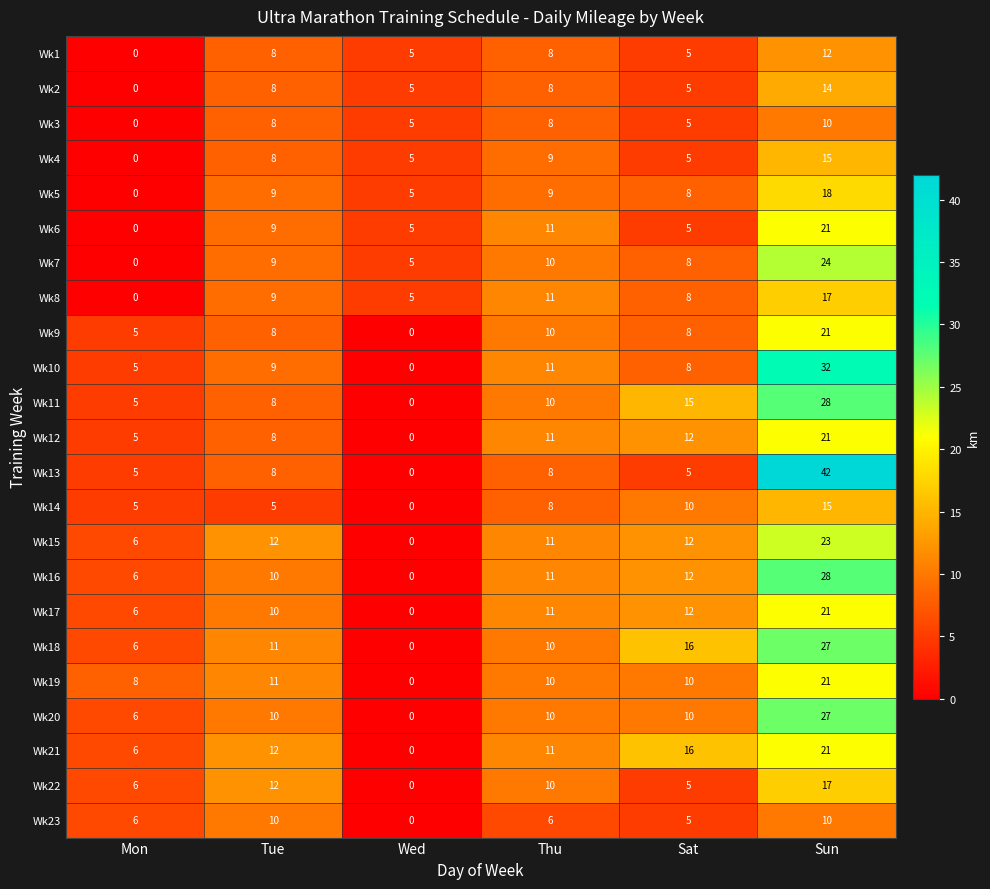

The Wk10 series shows 7 at Mon. True or false?

False